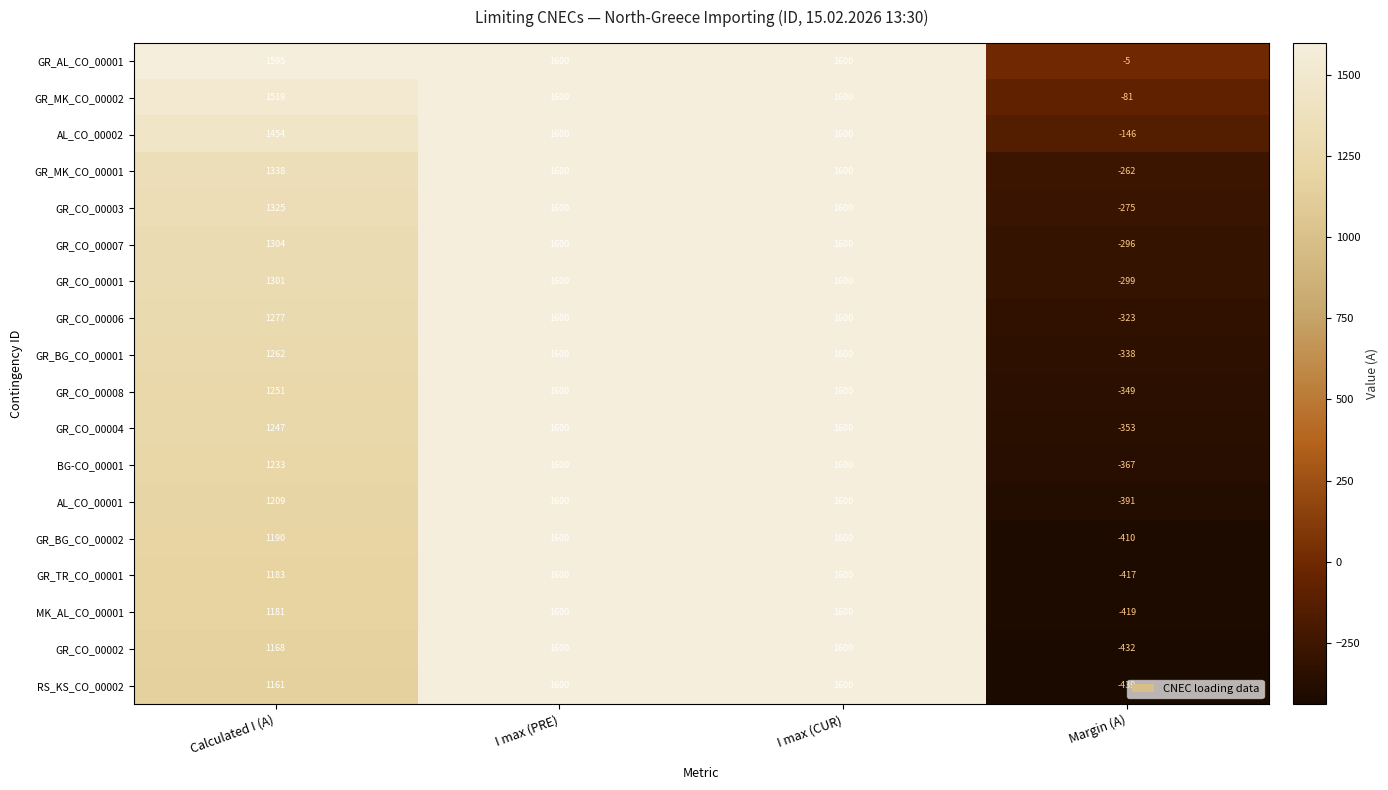

How many categories are shown in the chart?

4